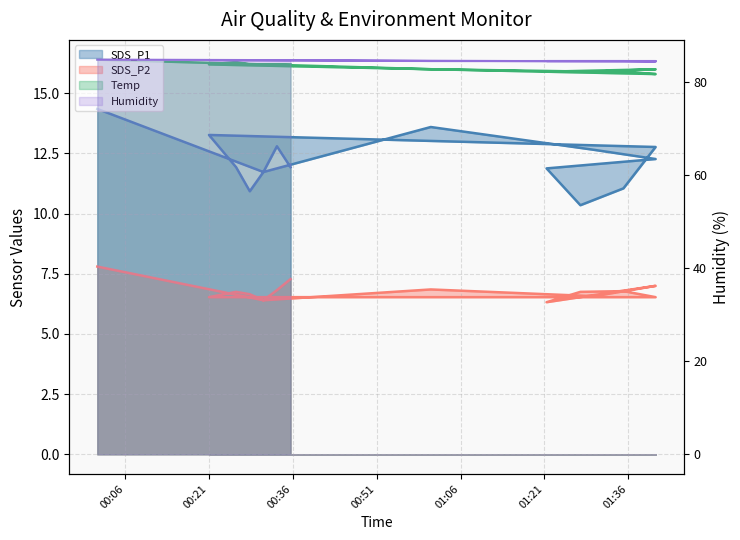

What is the difference between the maximum and second lowest values in the Humidity series?

0.3